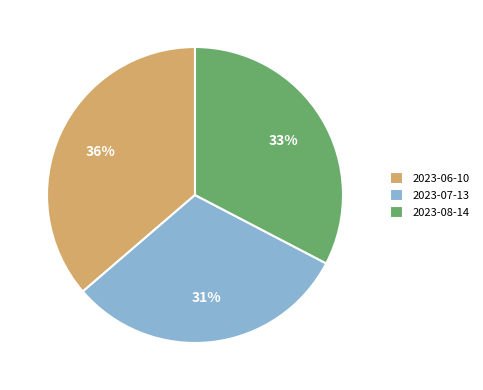

To the nearest percent, what is the difference between the 2023-06-10 and 2023-07-13 slice percentages?

5%